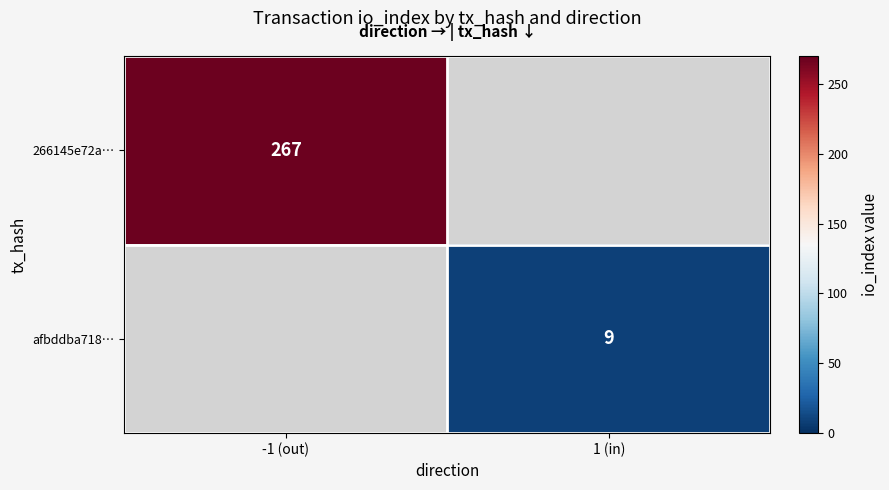

True or false: 266145e72a… has a value of 127 at -1 (out).

False